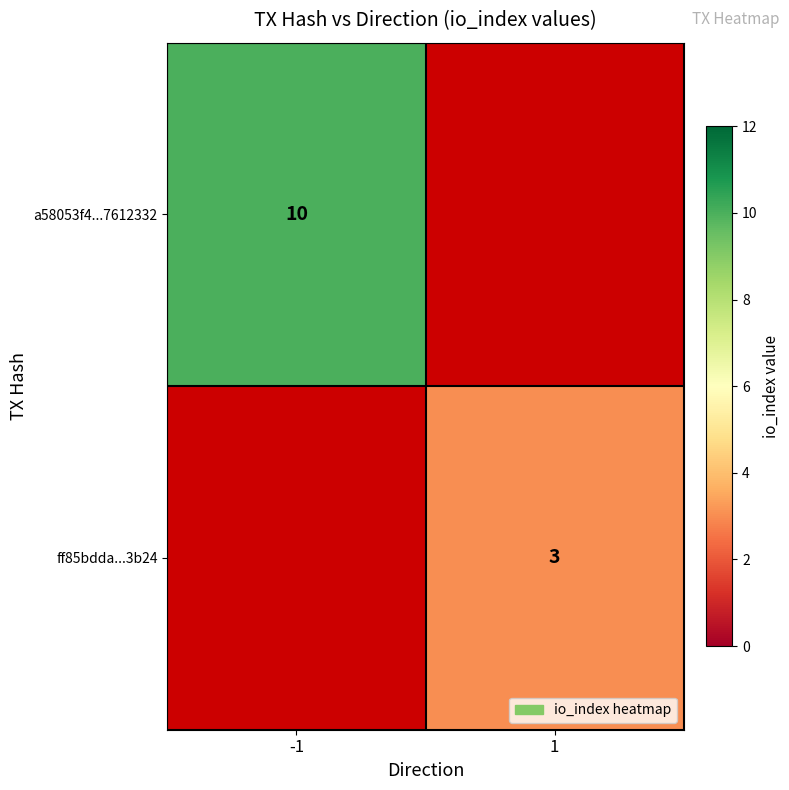

The value of a58053f4...7612332 at -1 is 17. True or false?

False